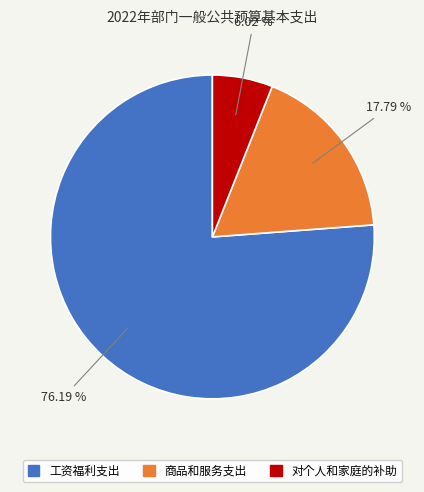

What percentage do 工资福利支出 and 商品和服务支出 together represent?

94.0%